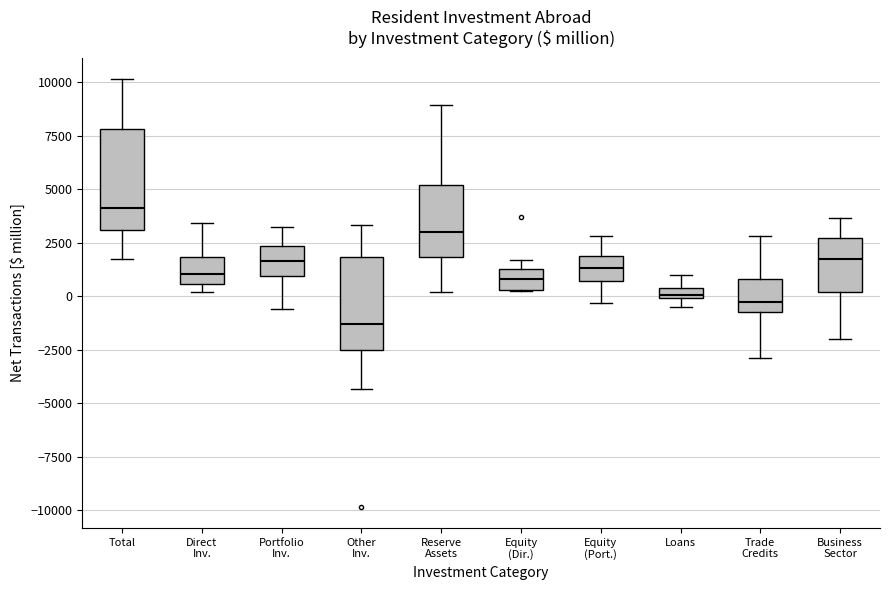

Where is the lower edge of the box for Total on the y-axis? The values are not printed on the chart, so give them approximately, as read against the axis.

3000